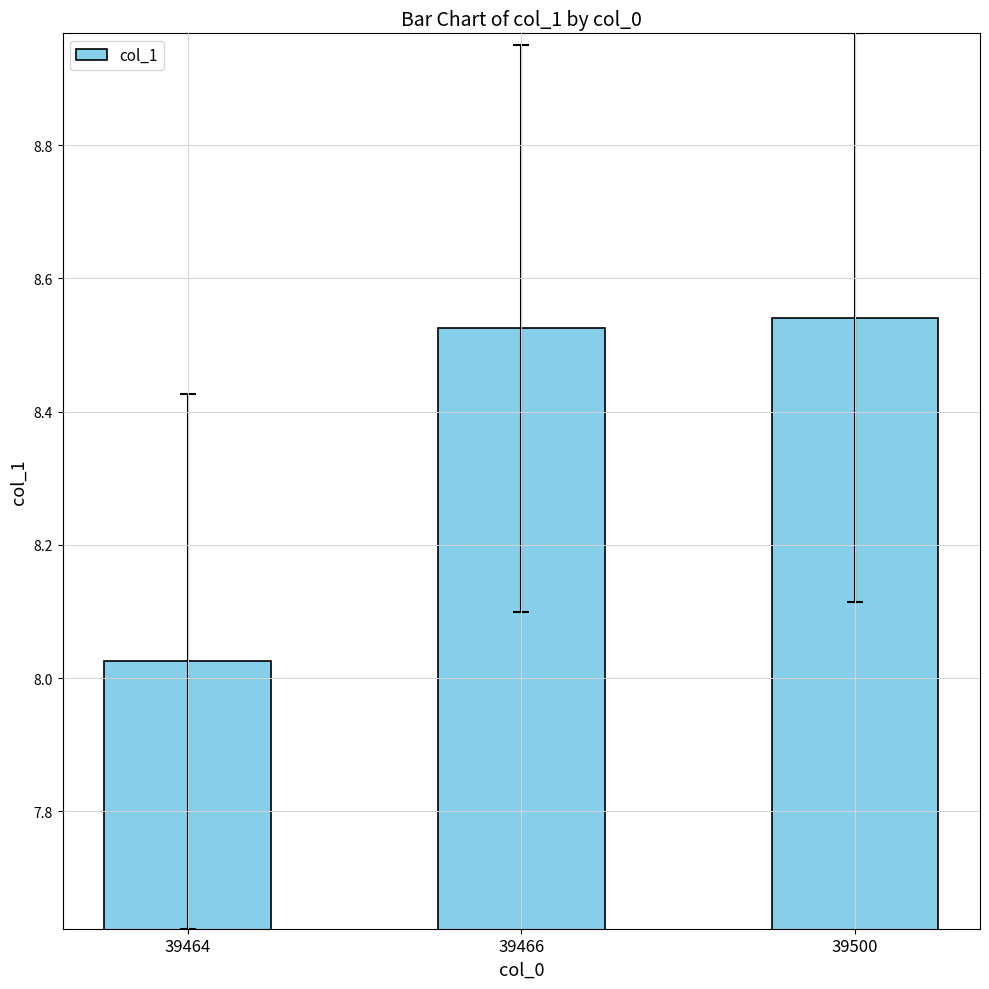

The chart shows a value of 4.9 at 39466. True or false?

False